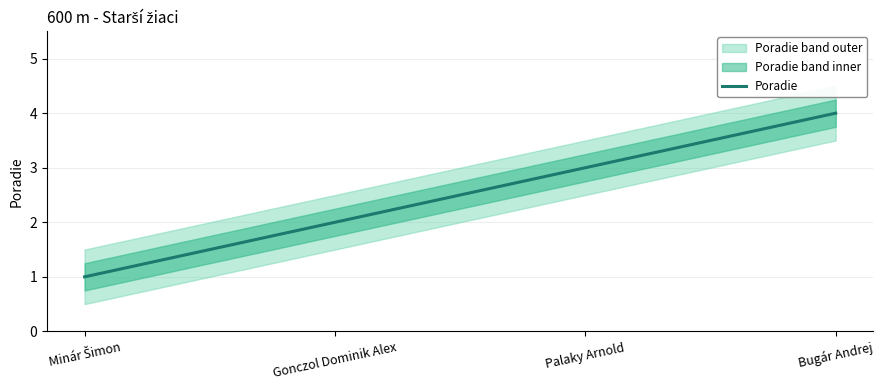

List the labels in order of value, largest first.

Bugár Andrej, Palaky Arnold, Gonczol Dominik Alex, Minár Šimon